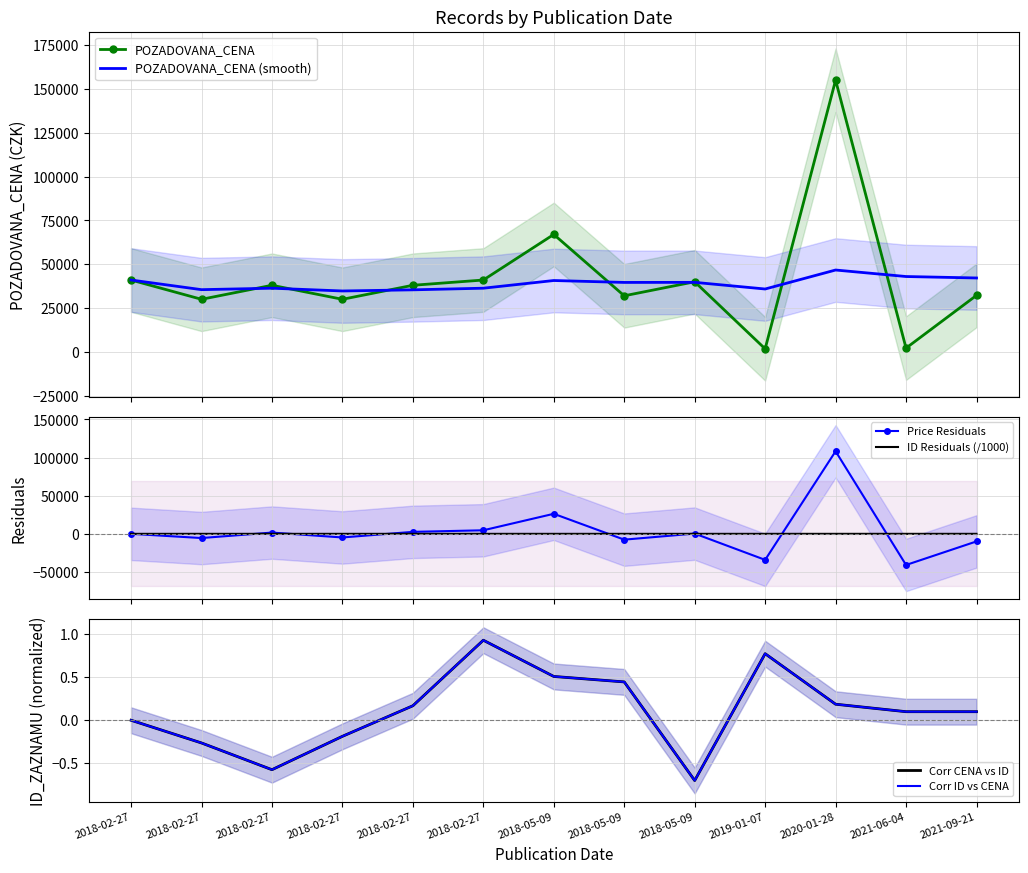

How many distinct data groups are displayed?

6